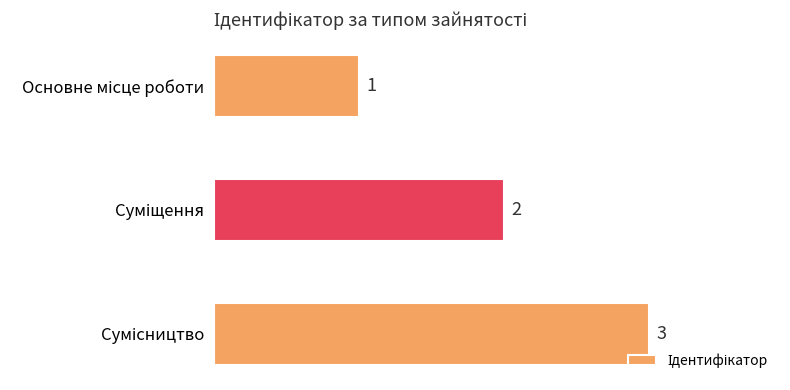

What is the greatest value displayed?

3